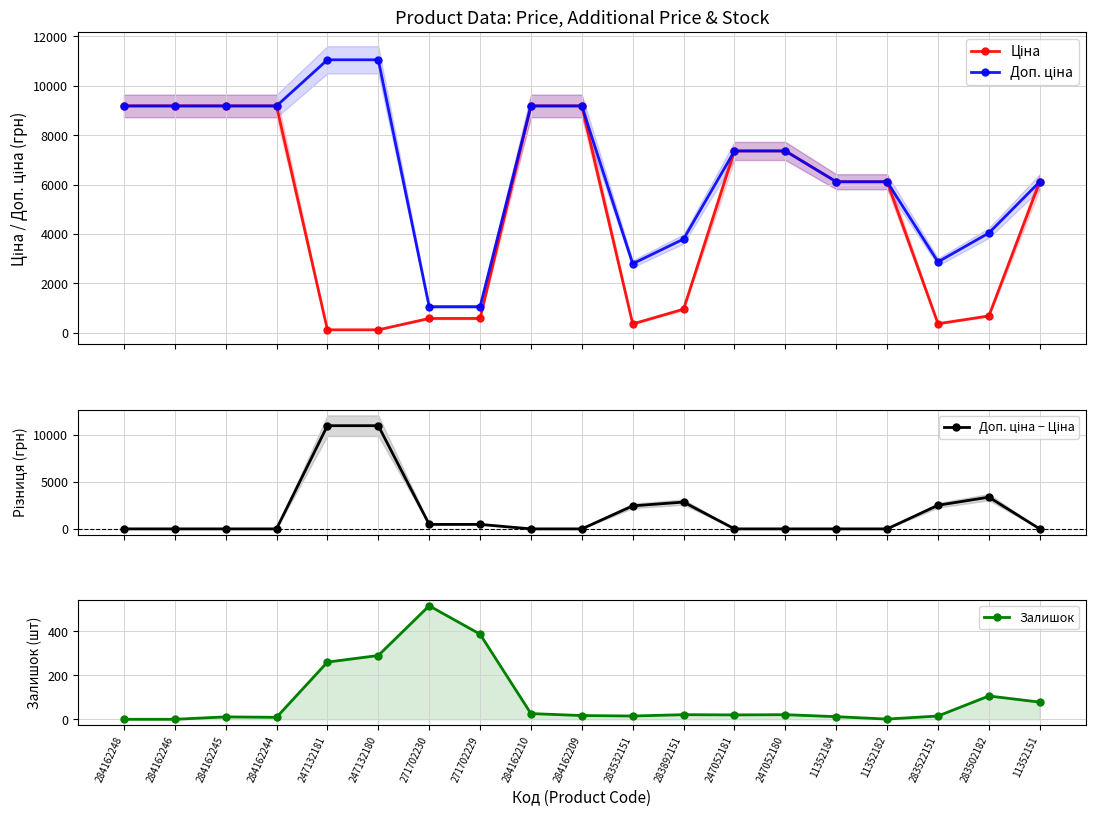

Which series has the widest spread of values?

Доп. ціна − Ціна